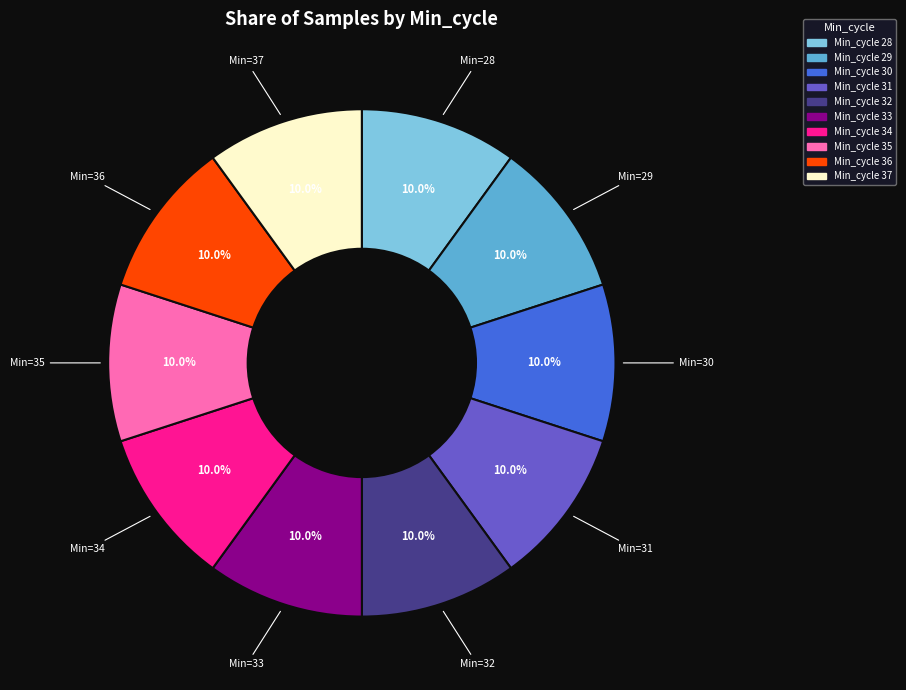

Count the number of slices in the pie.

10